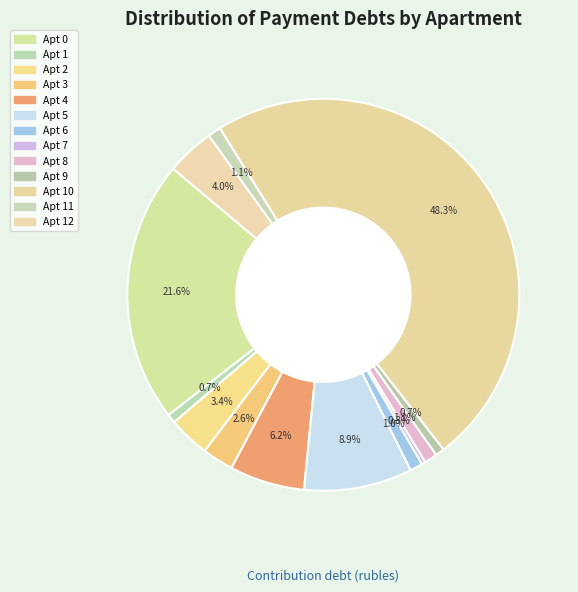

Count the number of slices in the pie.

13